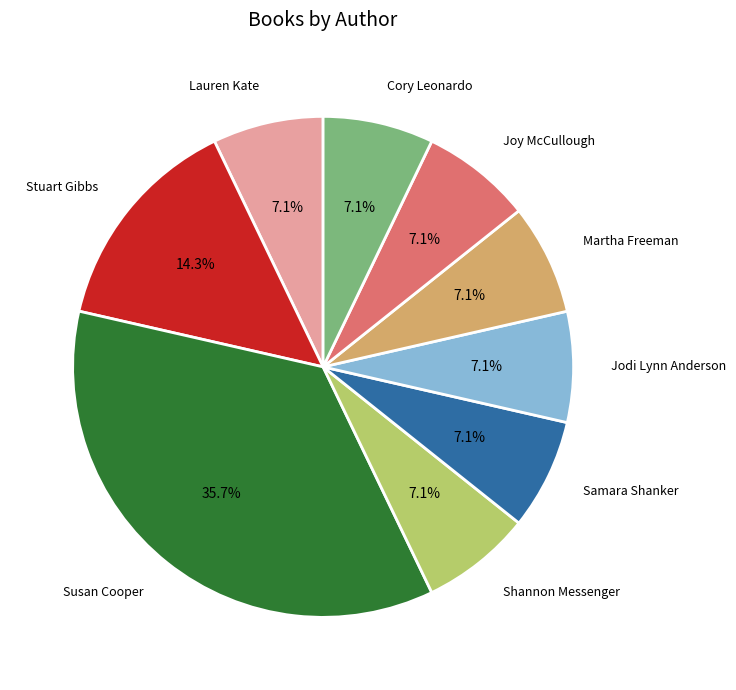

Is Stuart Gibbs the majority of the pie?

No